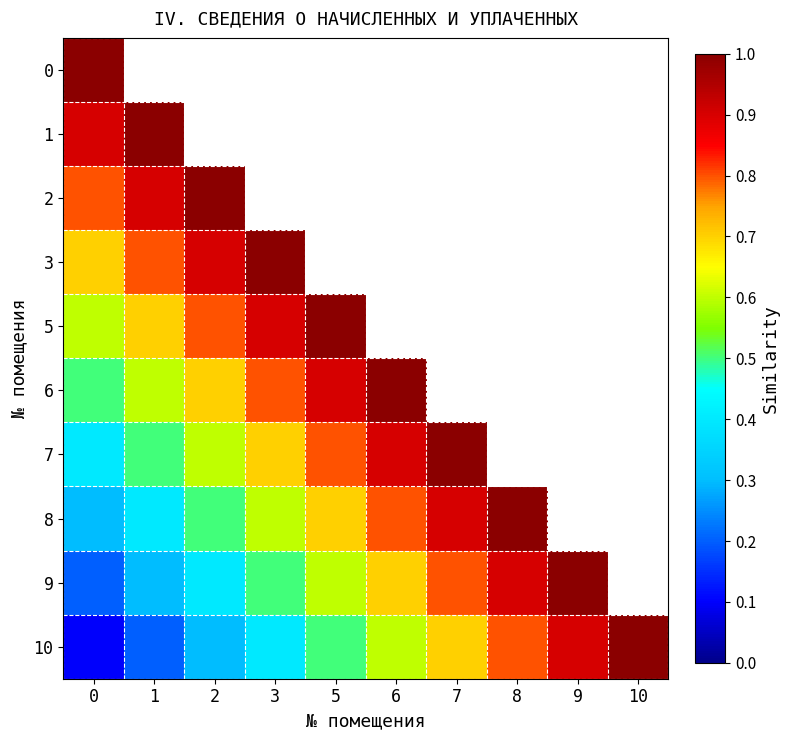

Count the 8 values in the range 0 to 1.

8